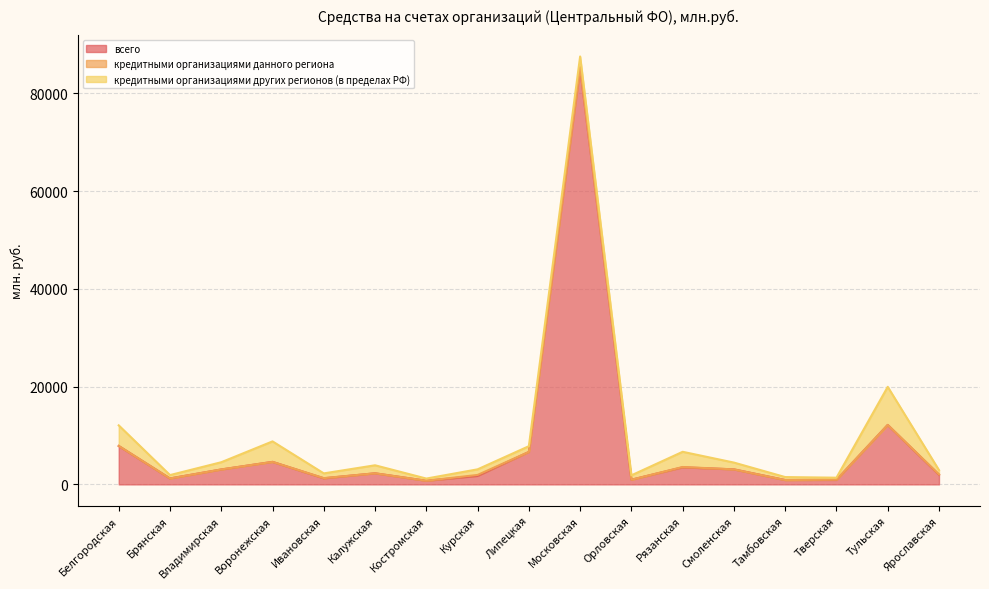

What is the highest value of the всего series?

85114